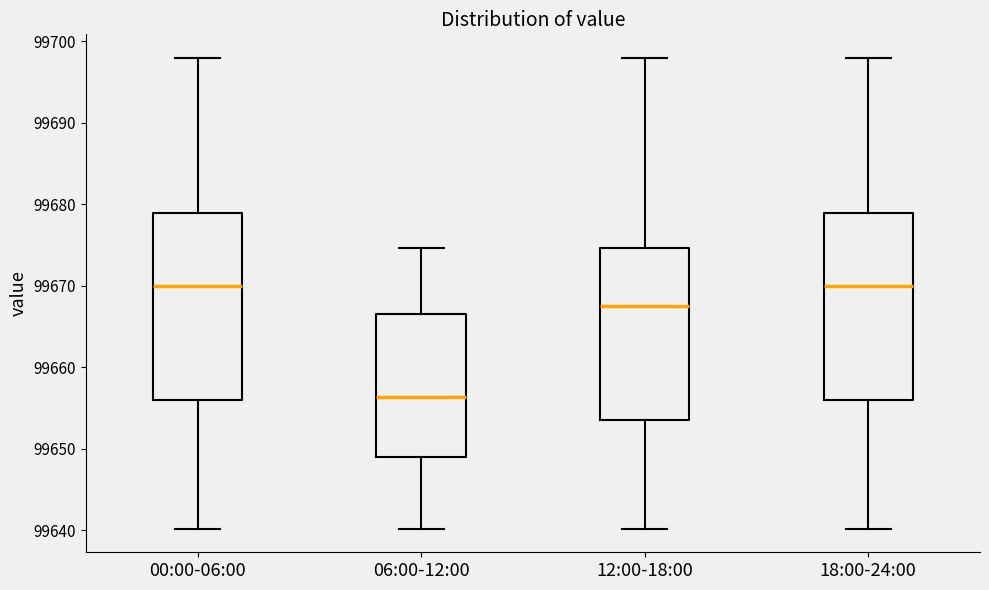

Reading left to right, read every box against the y-axis: the position of its median line, the range the box covers, and the ends of its whiskers. The values are not printed on the chart, so give them approximately, as read against the axis.

00:00-06:00: median 99670, box 99656 to 99679, whiskers 99640 to 99698
06:00-12:00: median 99656, box 99649 to 99666, whiskers 99640 to 99675
12:00-18:00: median 99667, box 99654 to 99675, whiskers 99640 to 99698
18:00-24:00: median 99670, box 99656 to 99679, whiskers 99640 to 99698